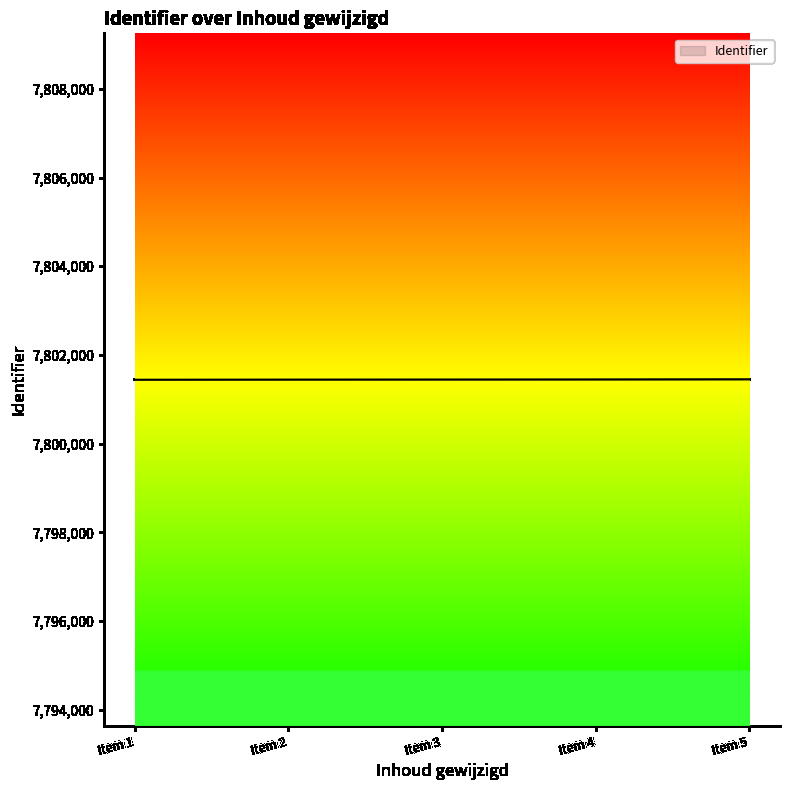

What is the ratio of the value at Item 1 to the value at Item 2?

1.0